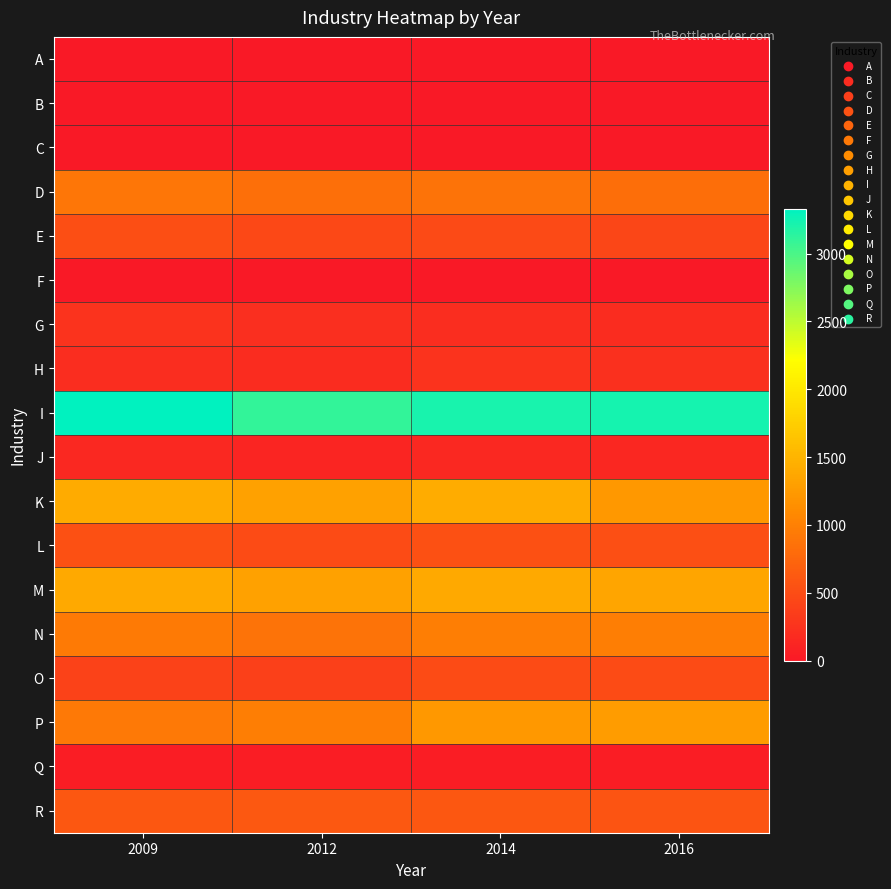

Reading right to left, extract all data points from this chart.

A: 2016=5	2014=6	2012=4	2009=4
B: 2016=0	2014=0	2012=0	2009=0
C: 2016=0	2014=0	2012=0	2009=0
D: 2016=824	2014=879	2012=840	2009=904
E: 2016=441	2014=477	2012=458	2009=511
F: 2016=7	2014=9	2012=6	2009=9
G: 2016=189	2014=202	2012=220	2009=255
H: 2016=222	2014=247	2012=187	2009=200
I: 2016=3236	2014=3217	2012=3100	2009=3328
J: 2016=140	2014=144	2012=125	2009=153
K: 2016=1234	2014=1423	2012=1321	2009=1411
L: 2016=526	2014=537	2012=487	2009=541
M: 2016=1354	2014=1397	2012=1315	2009=1400
N: 2016=978	2014=986	2012=881	2009=938
O: 2016=487	2014=487	2012=389	2009=397
P: 2016=1263	2014=1223	2012=976	2009=928
Q: 2016=42	2014=42	2012=42	2009=41
R: 2016=578	2014=605	2012=611	2009=610